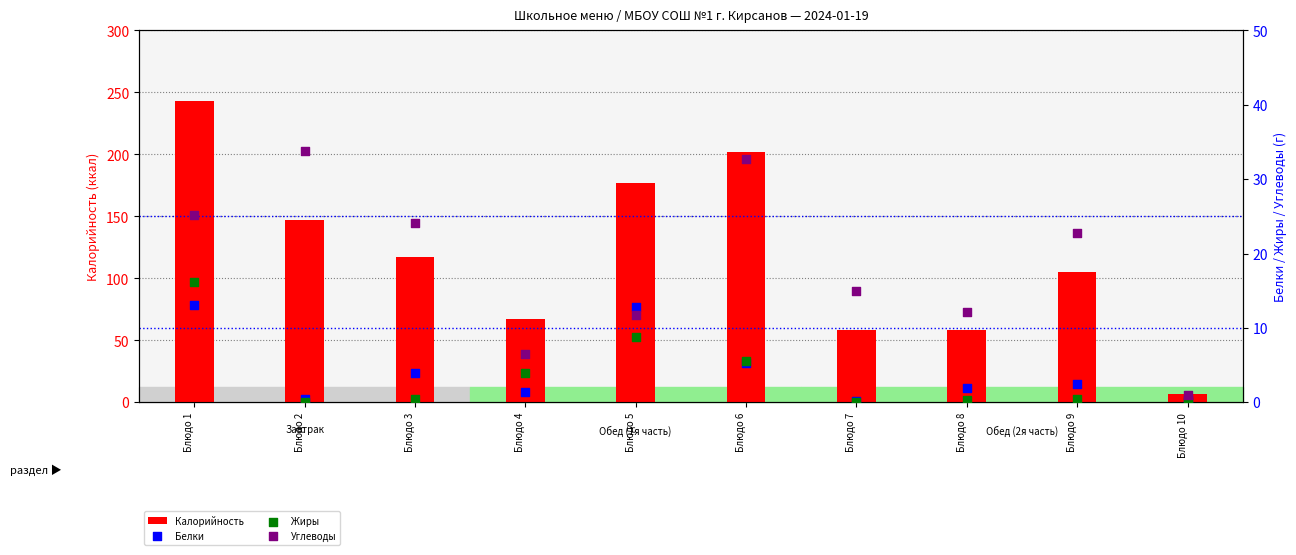

At which category is the sum across all series the highest?

Блюдо 1